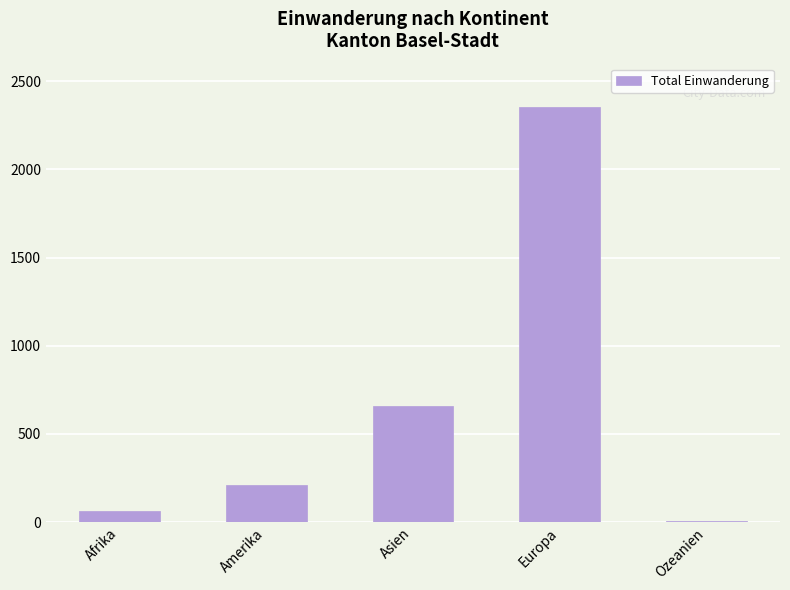

At which label is the value closest to 1181?

Asien